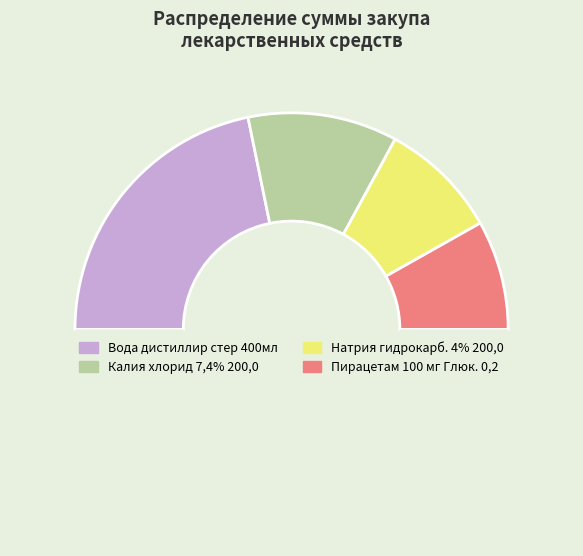

How many slices are in this pie chart?

5